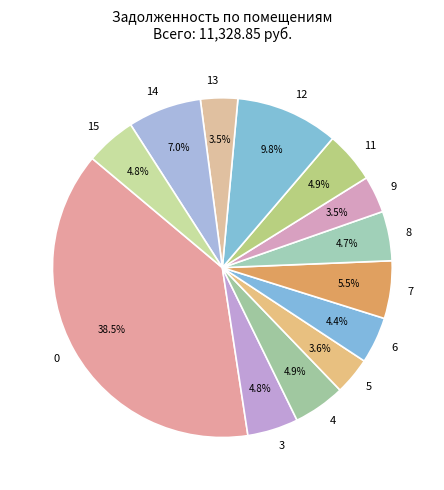

What is the ratio of the value at 9 to the value at 8?

0.7